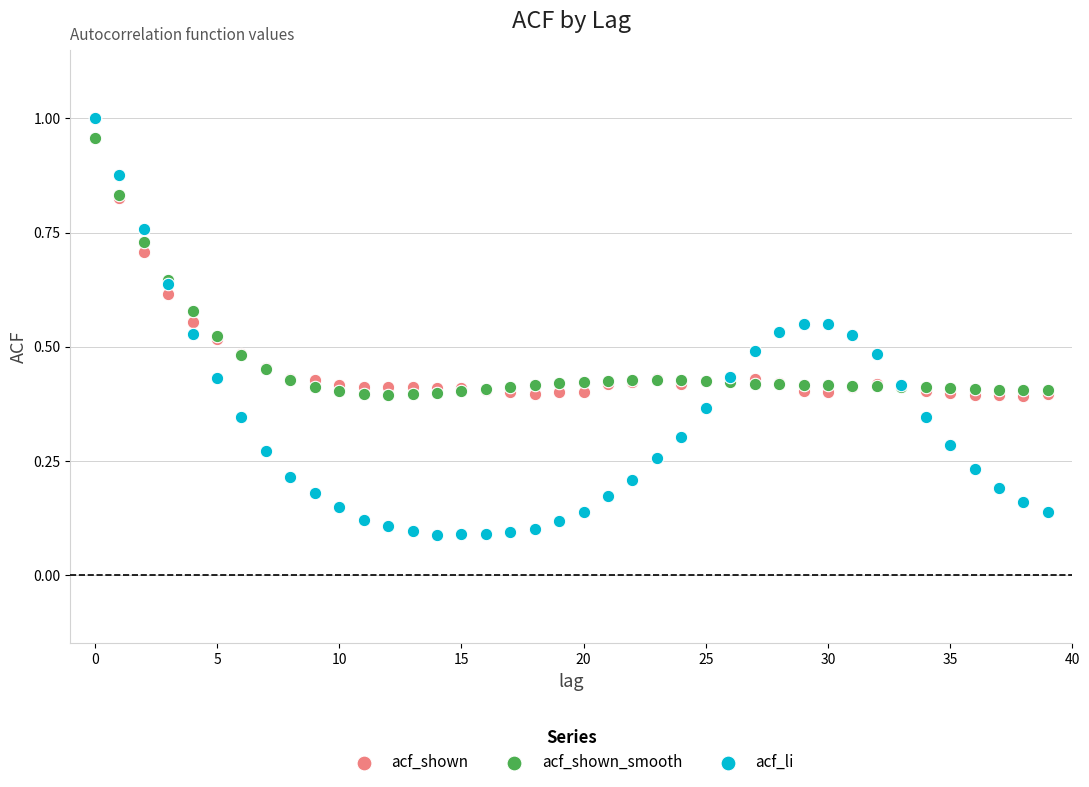

What are all the series names shown in the legend?

acf_shown, acf_shown_smooth, acf_li